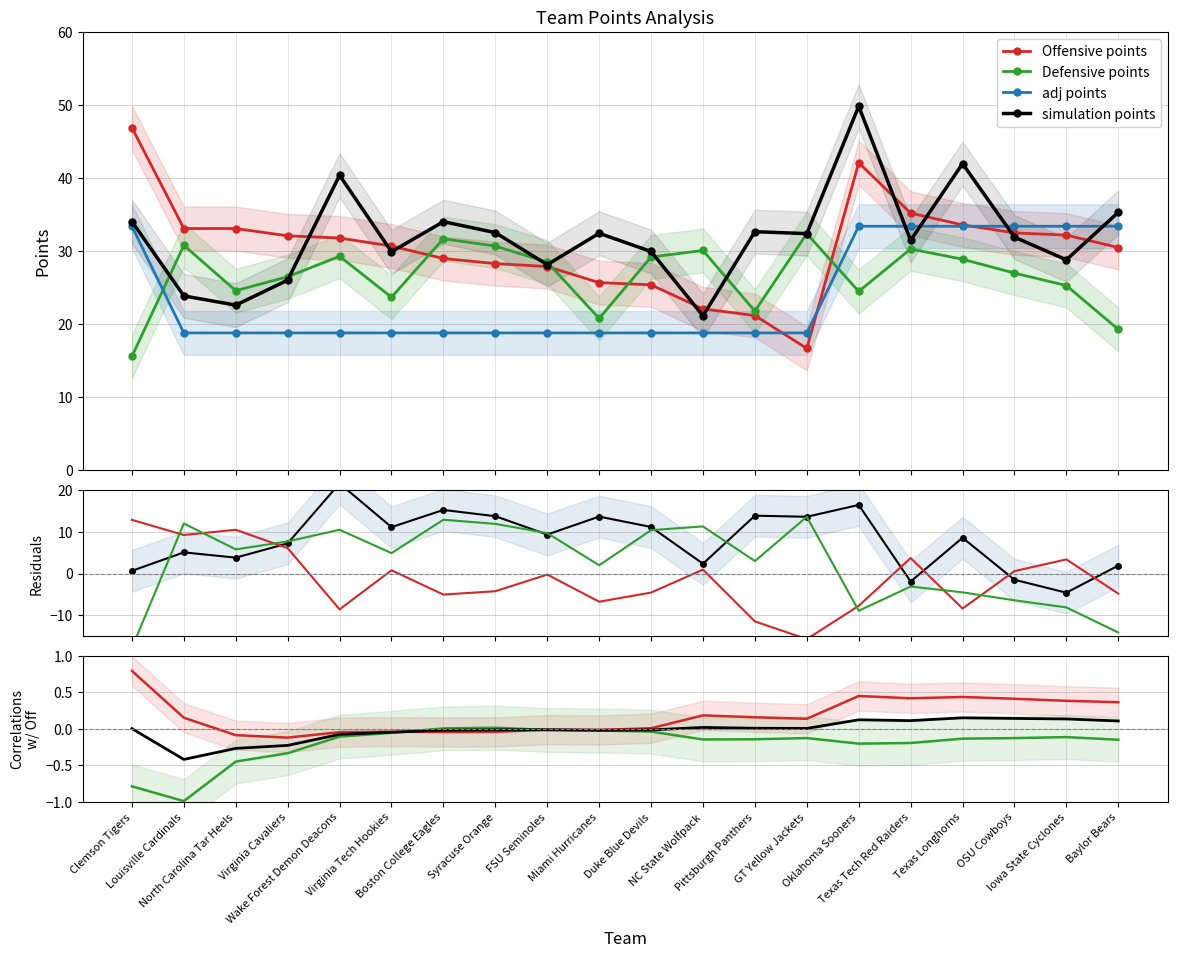

What is the label of the 7th point from the right?

GT Yellow Jackets